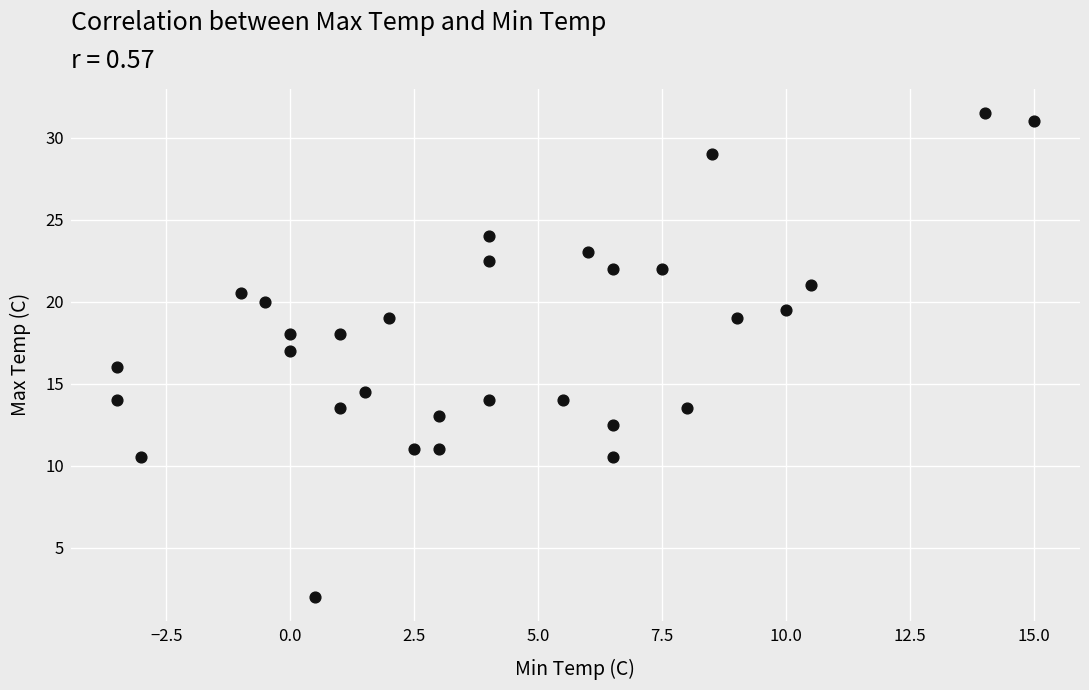

What is the range of X values (max minus min)?

18.5